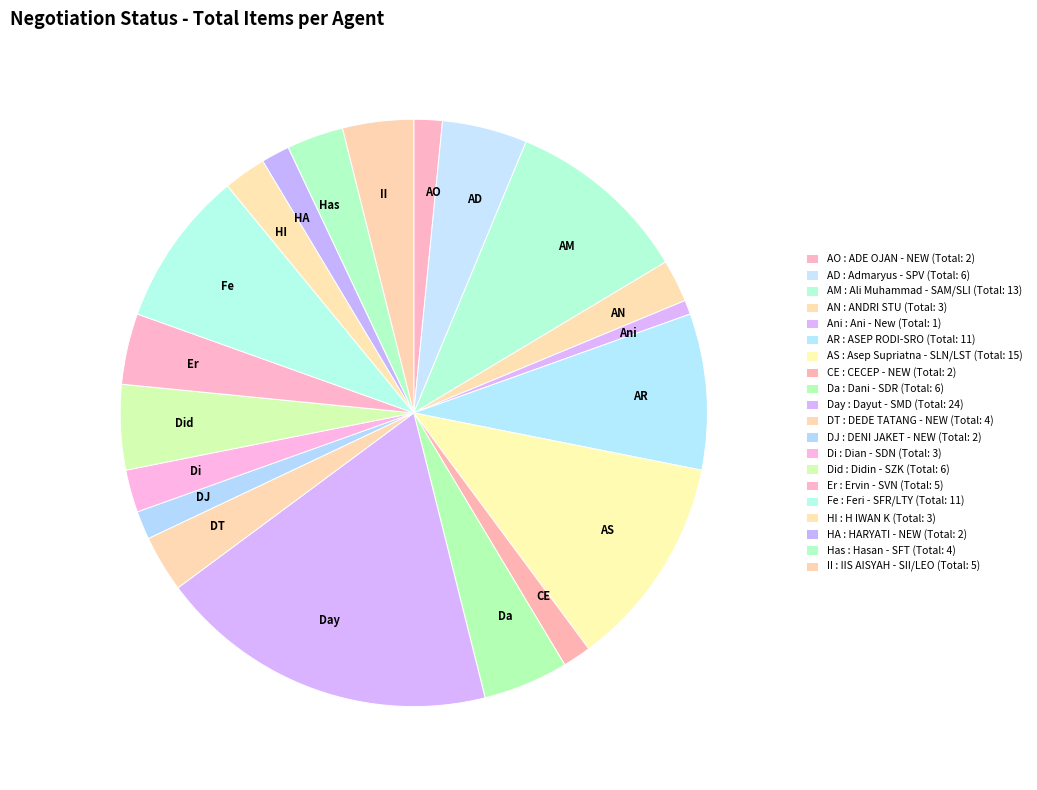

Between II and Da, which is larger?

Da